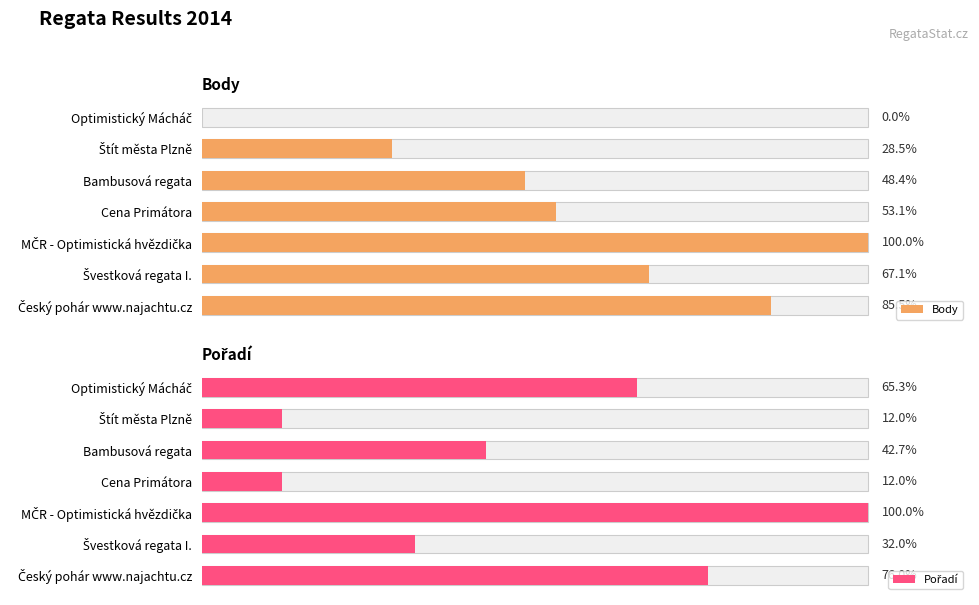

Where is Body nearest to the value 354?

Bambusová regata